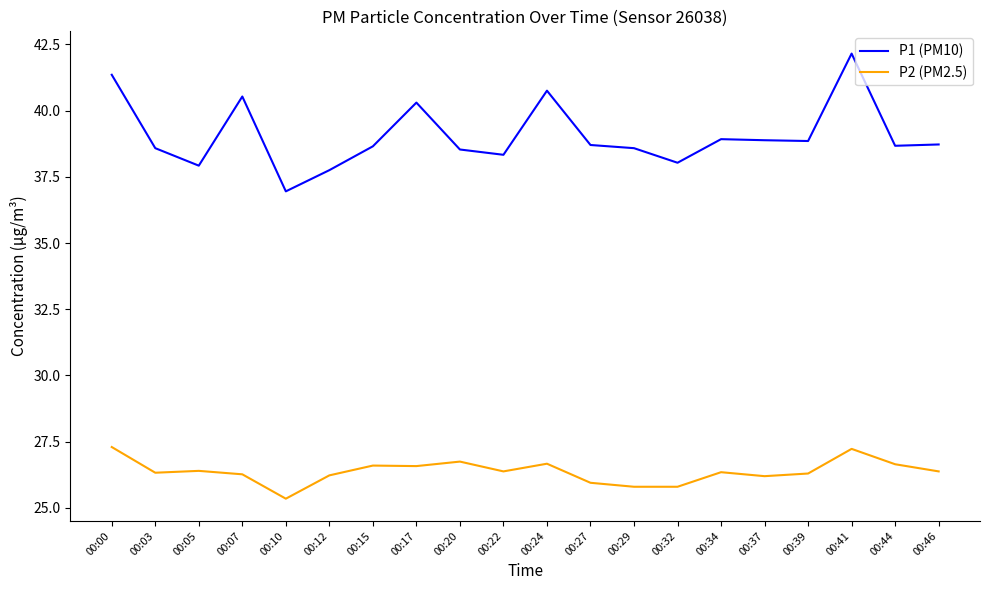

Which category has the lowest value across all series?

00:10